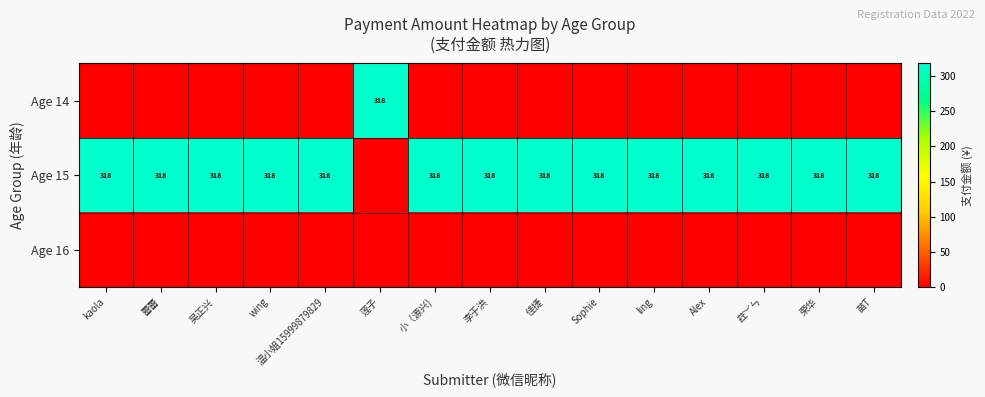

The value of Age 15 at wing is 318. True or false?

True